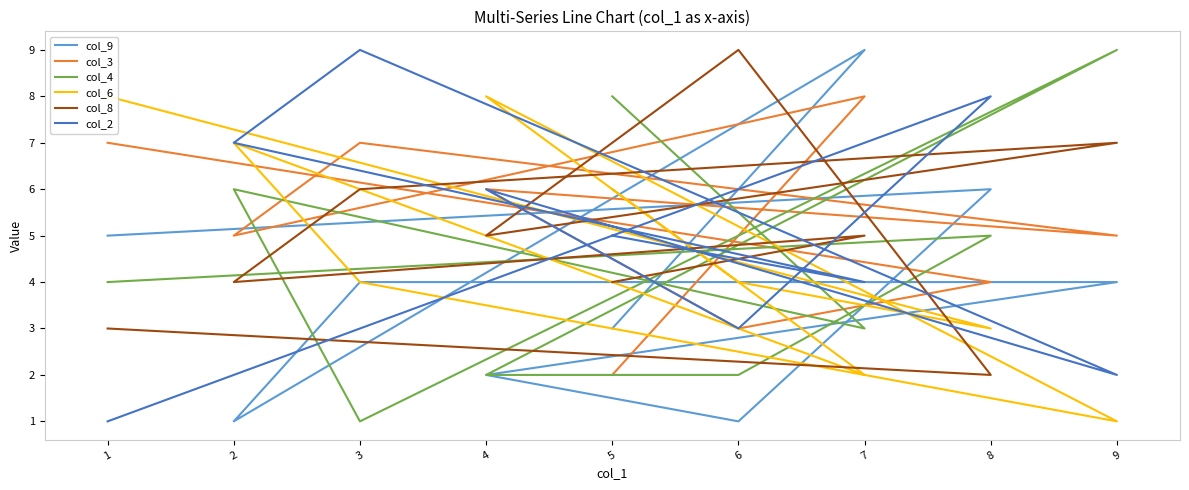

What is the approximate value of col_4 at 7?

3